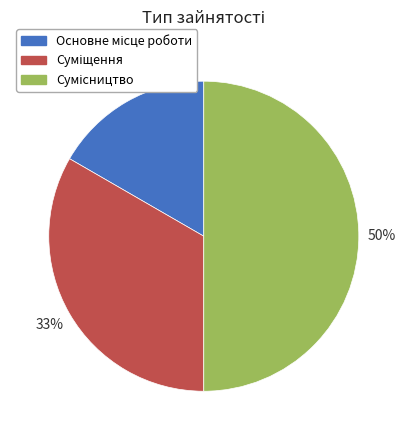

To the nearest percent, what is the difference between the largest and smallest slice percentages?

33%